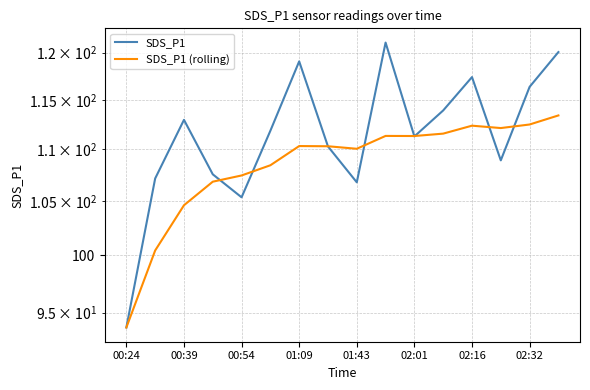

At how many categories does at least one series exceed 115?

5